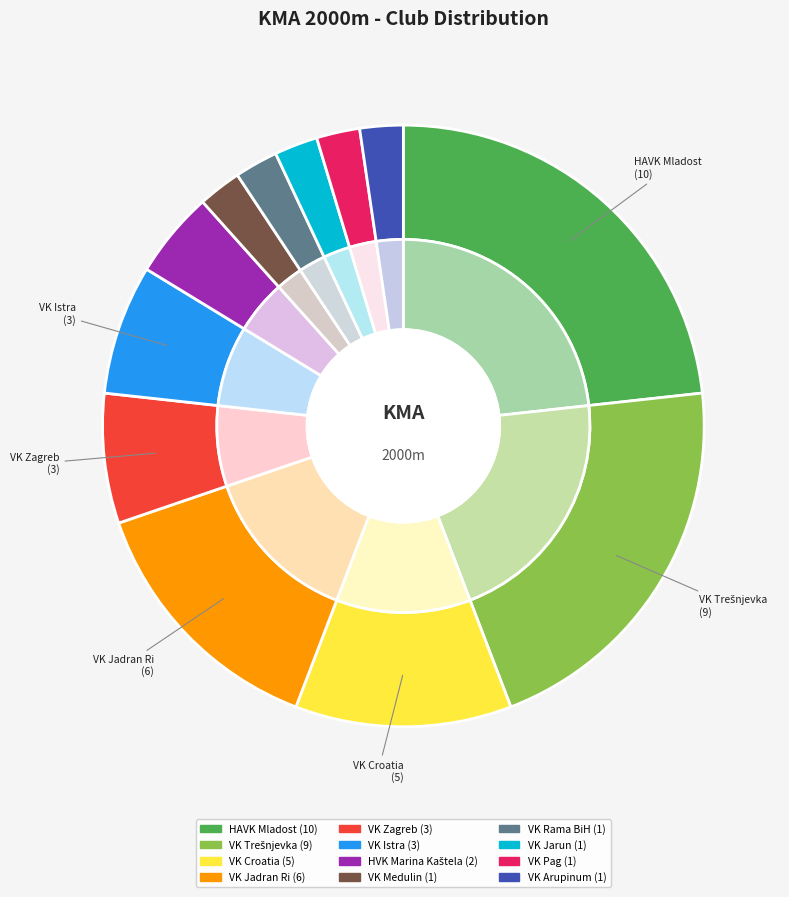

To the nearest percent, what percentage of the pie is VK Jadran Ri?

14%